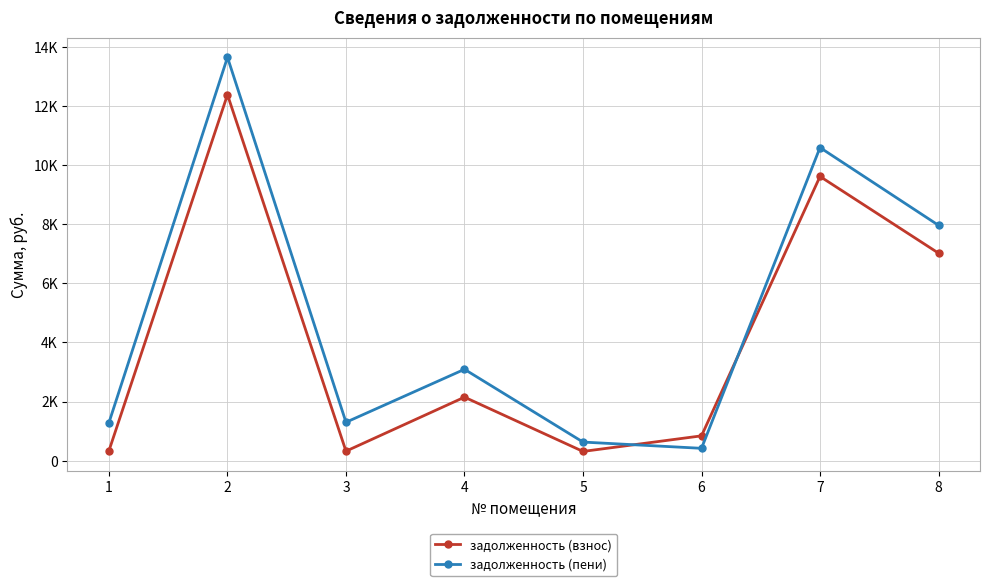

Where do задолженность (взнос) and задолженность (пени) first cross each other?

5 and 6